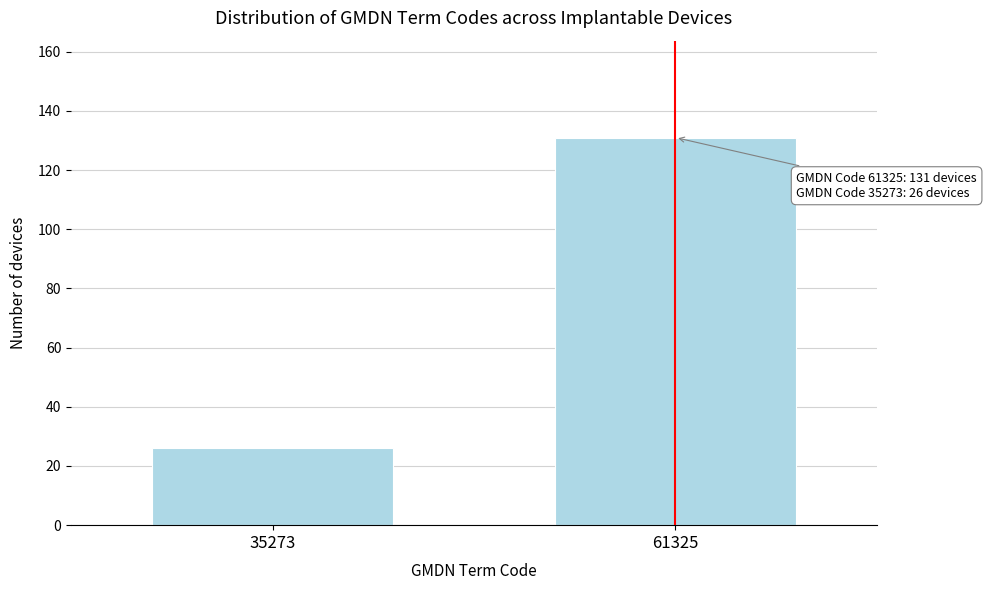

Reading right to left, extract all data points from this chart.

61325=131	35273=26